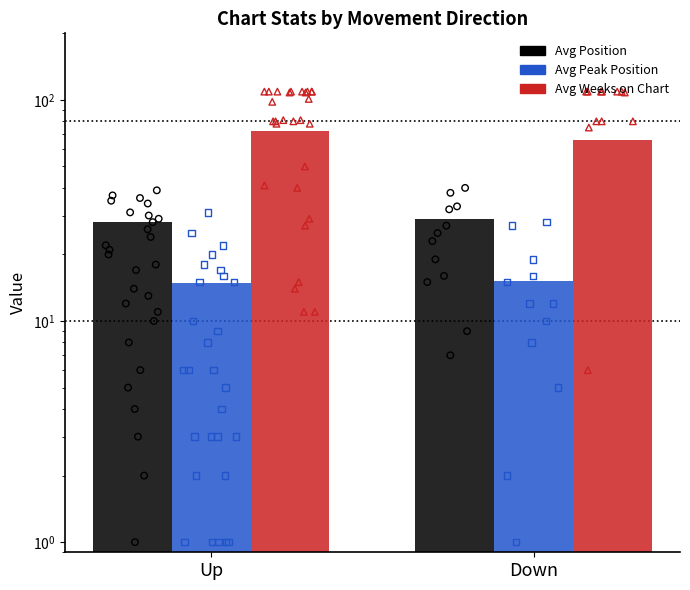

Is the value of Avg Peak Position at Down greater than the value of Avg Weeks on Chart at Down?

No